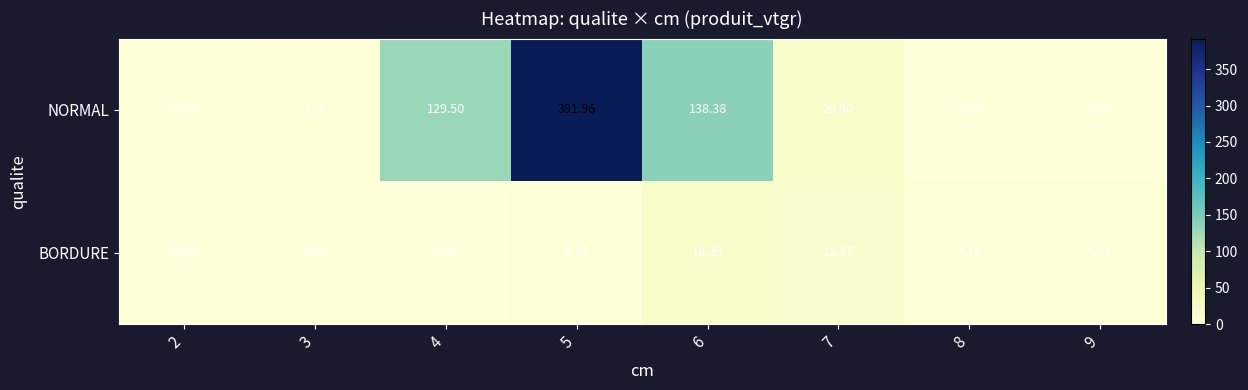

Which series has the widest spread of values?

NORMAL